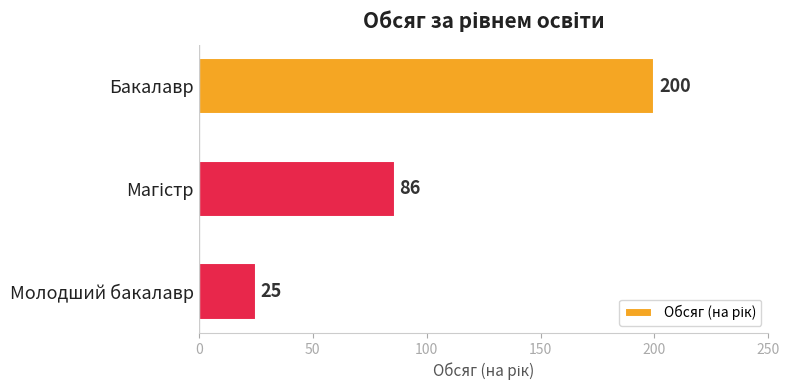

Reading bottom to top, what are all the values shown in this chart?

25	86	200